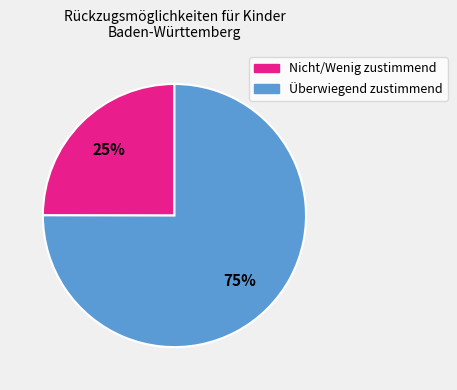

To the nearest percent, what is the difference between the largest and smallest slice percentages?

50%